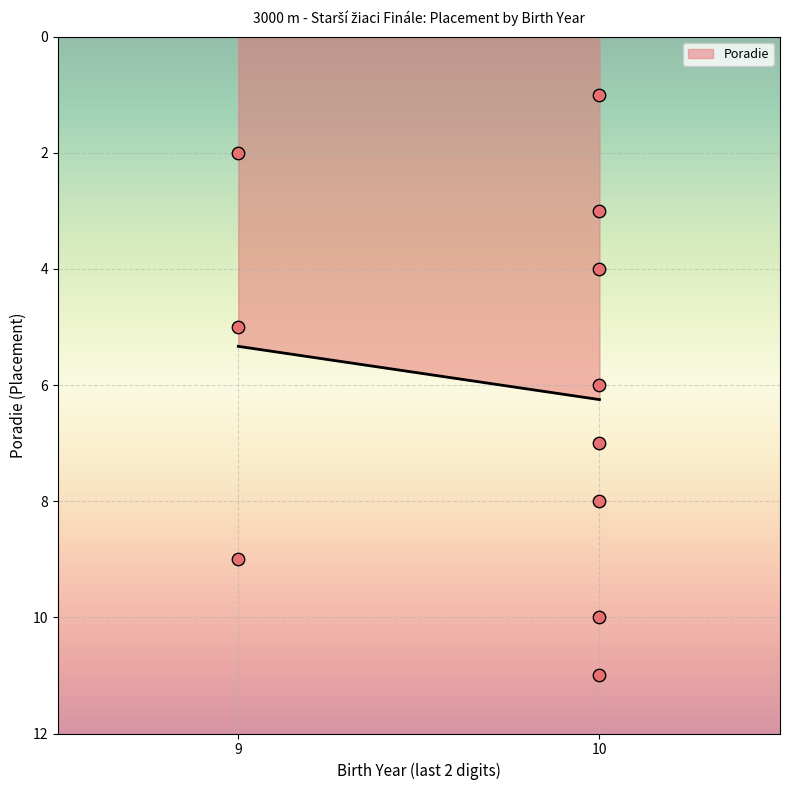

What is the range of Y values (max minus min)?

10